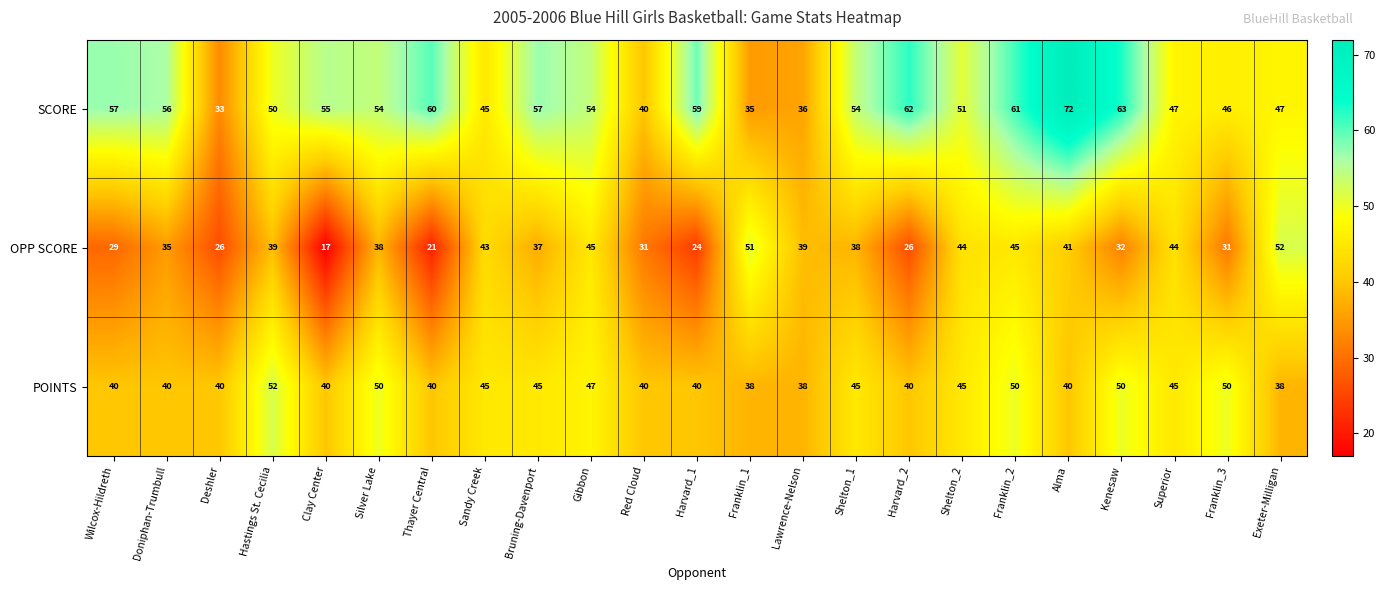

What is the approximate value of SCORE at Doniphan-Trumbull?

56